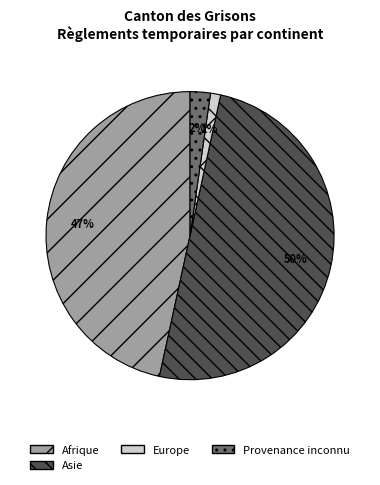

Which slice is the smallest?

Europe